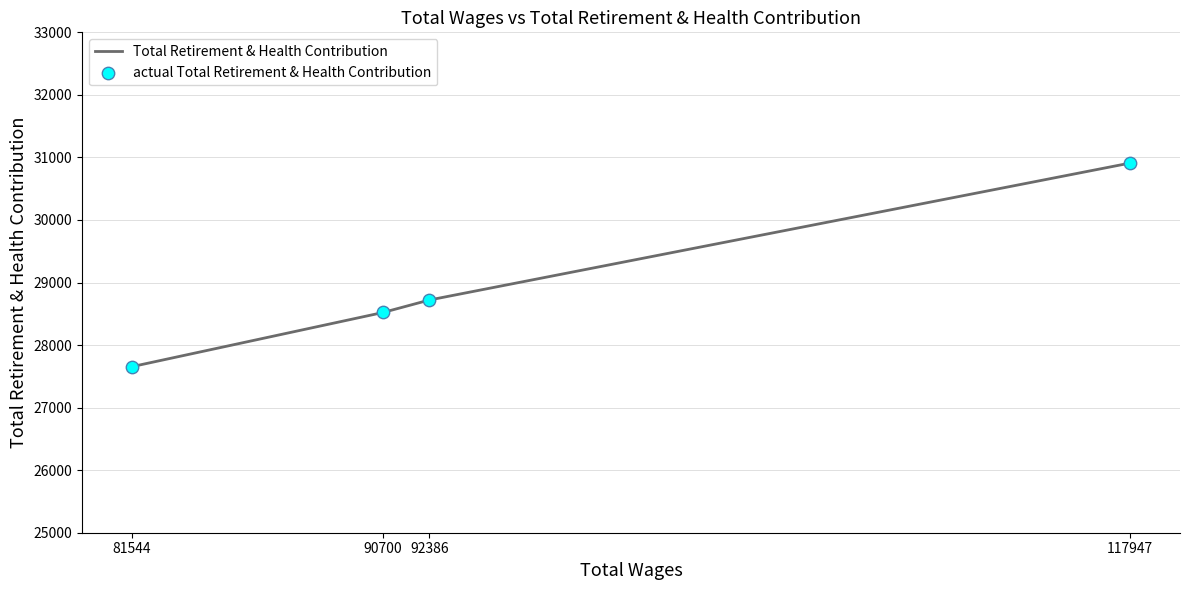

What are all the series names shown in the legend?

Total Retirement & Health Contribution, actual Total Retirement & Health Contribution